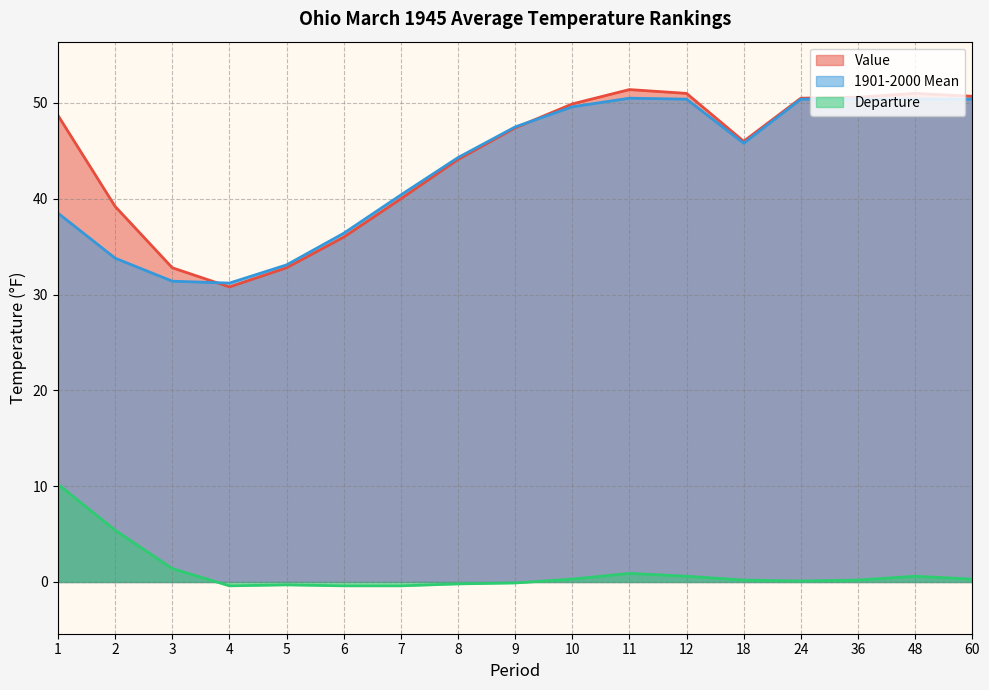

True or false: Departure and 1901-2000 Mean cross at least once.

False